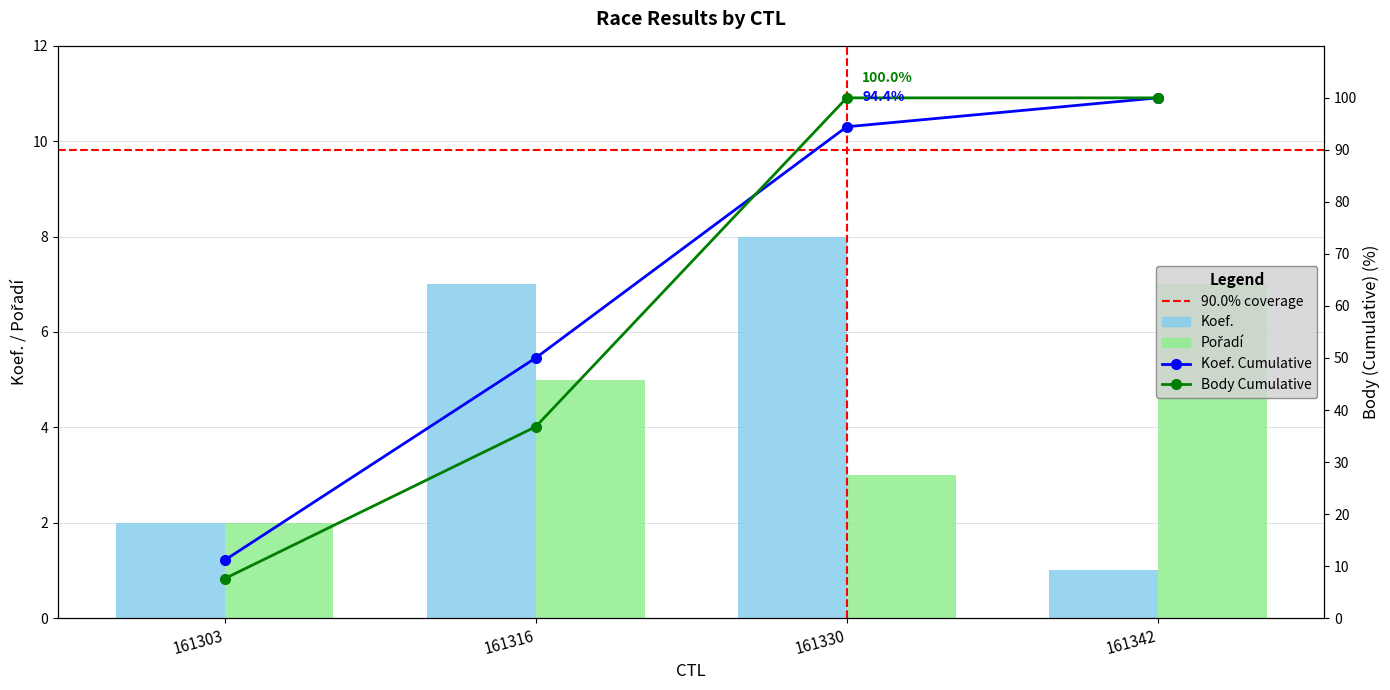

What is the minimum value shown in the chart?

1